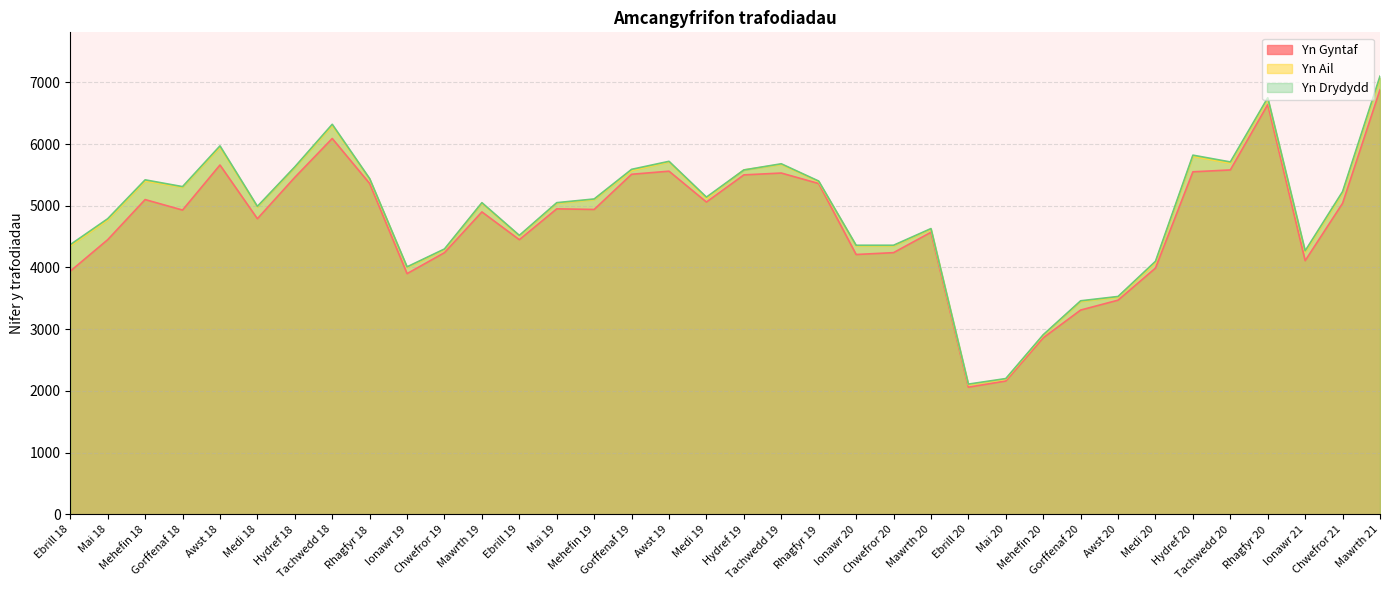

True or false: Yn Gyntaf has a value of 5527 at Ionawr 20.

False